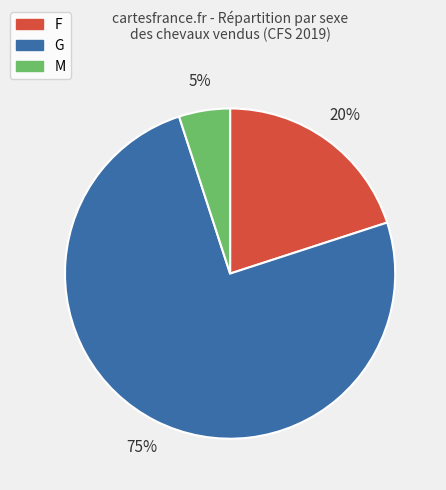

Combined, do F and G account for over 50%?

Yes